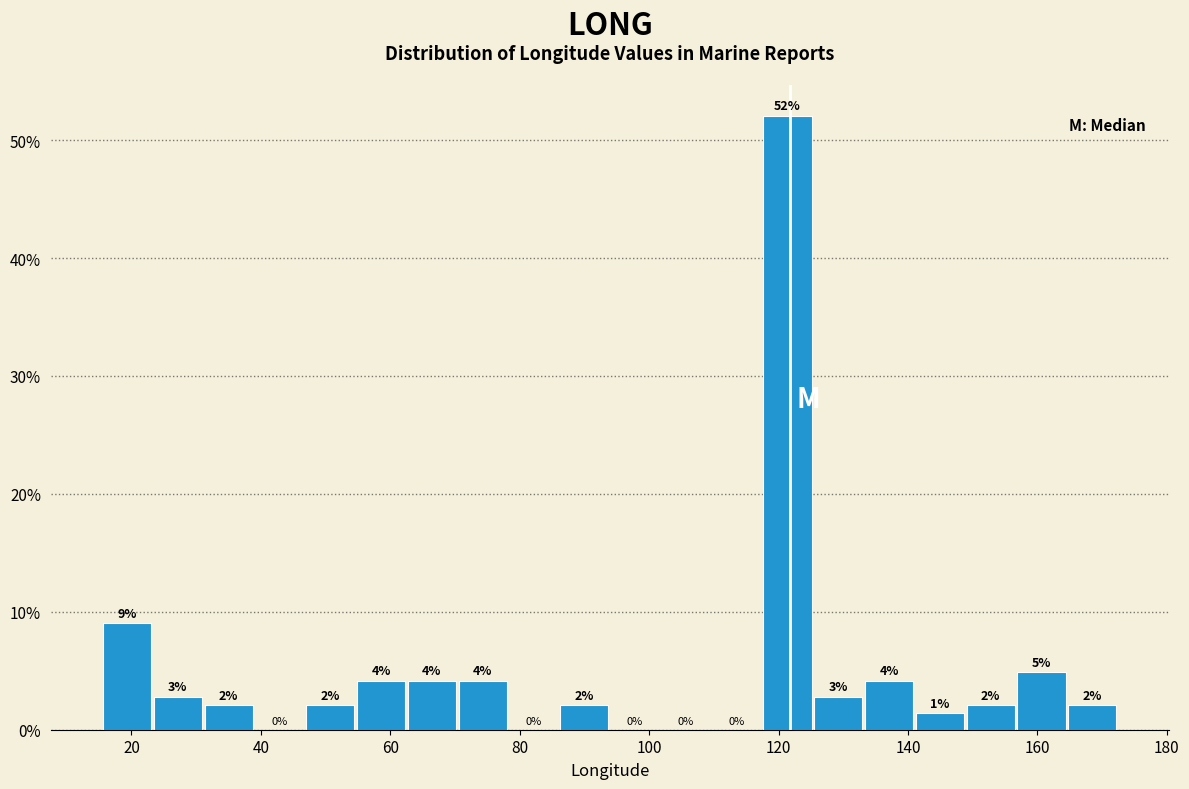

Around what value on the x-axis is the tallest bar? Give the approximate position of its centre, as read against the axis.

122